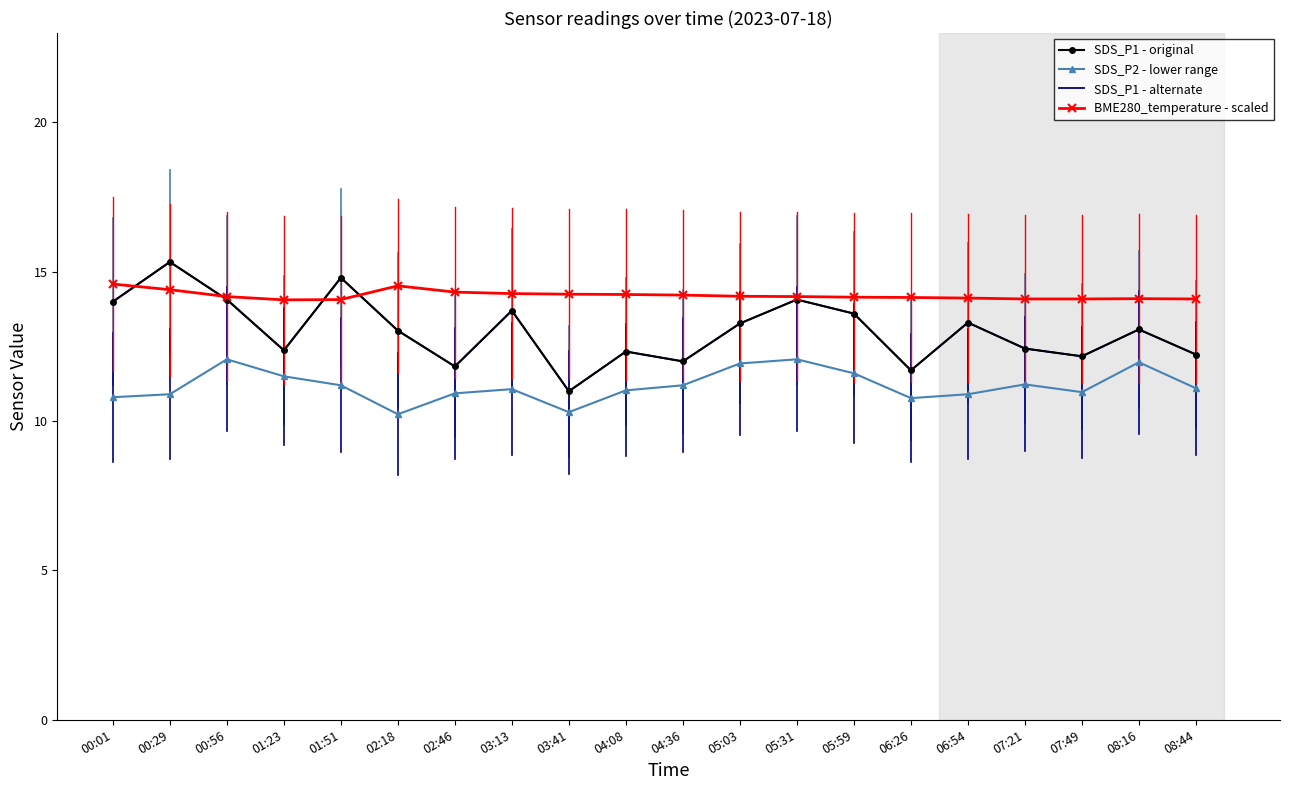

How many values in the SDS_P2 - lower range series are below 11?

8